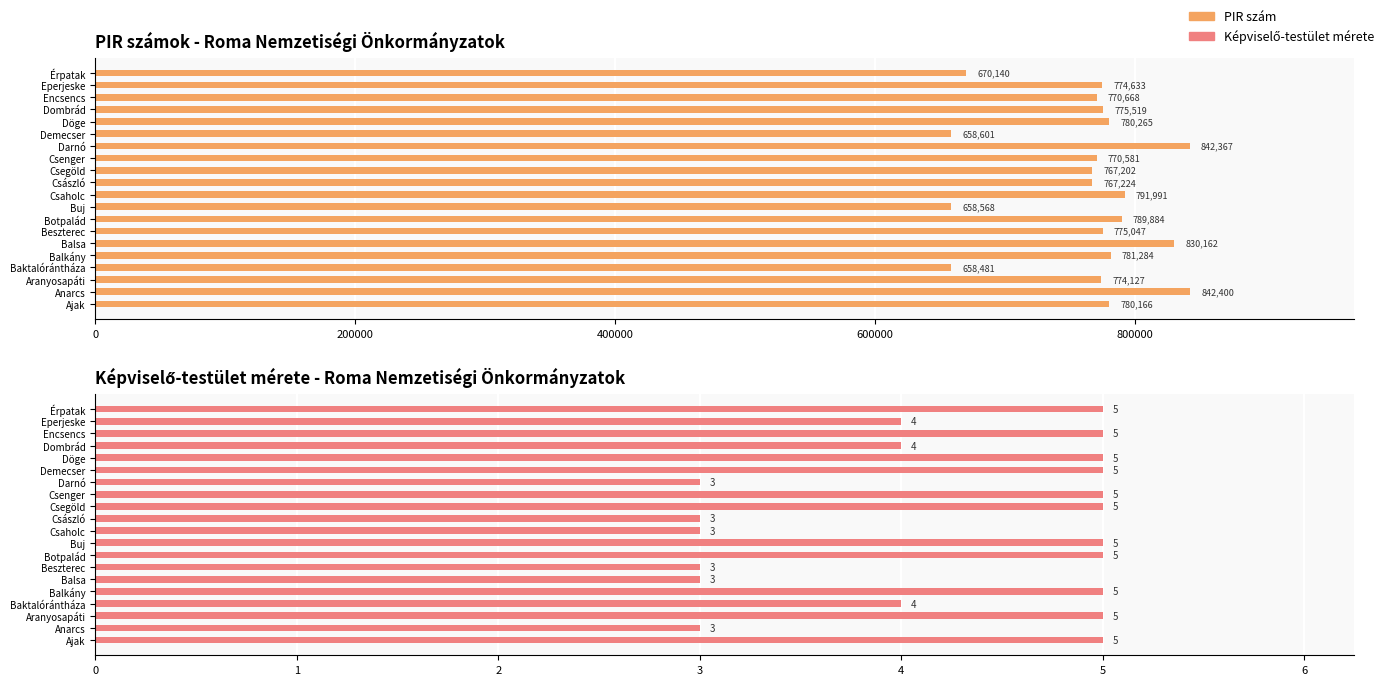

Which series has the largest total across all categories?

PIR szám